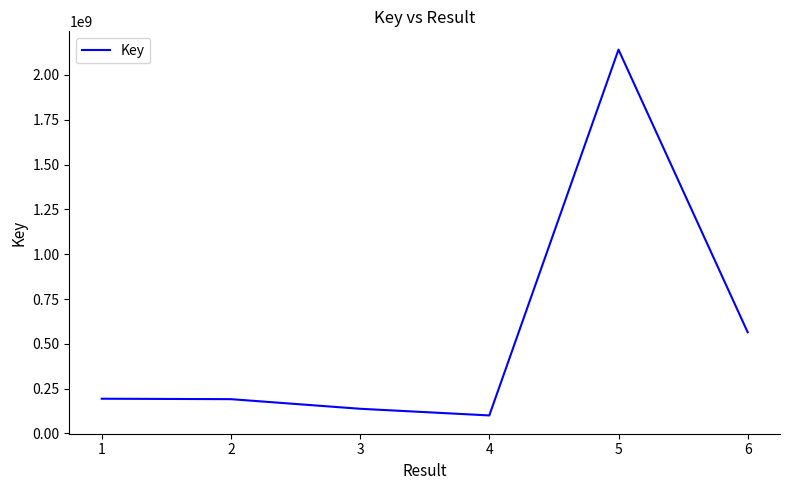

Between 6 and 2, which is larger?

6